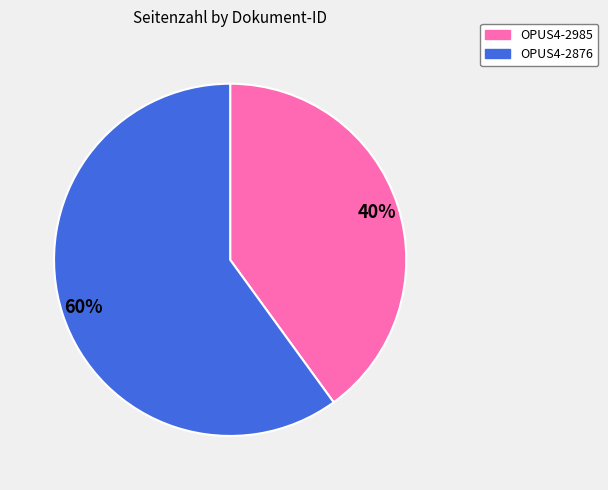

Which slice is the largest?

OPUS4-2876